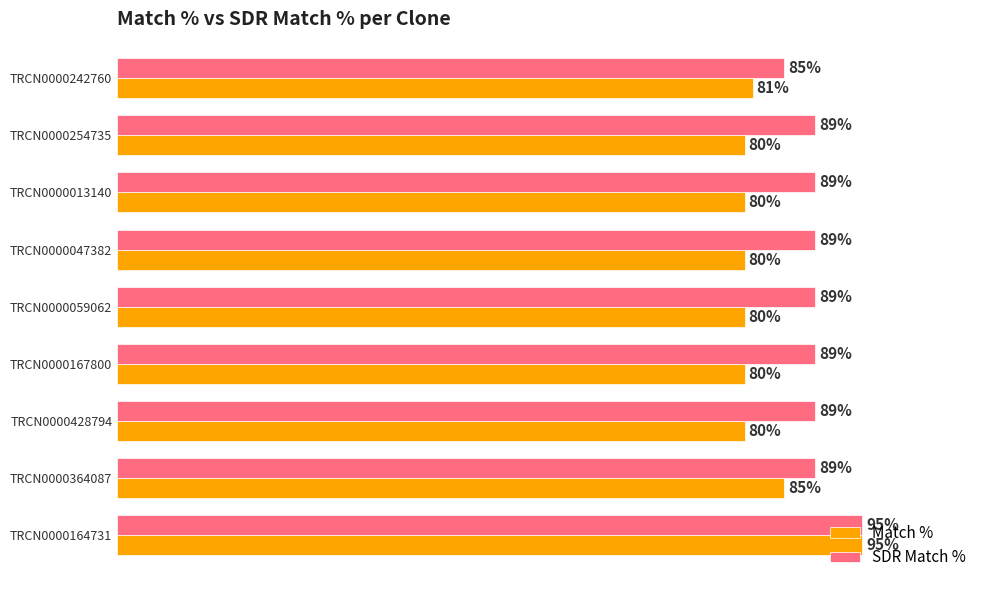

At which label is Match % closest to 87?

TRCN0000364087